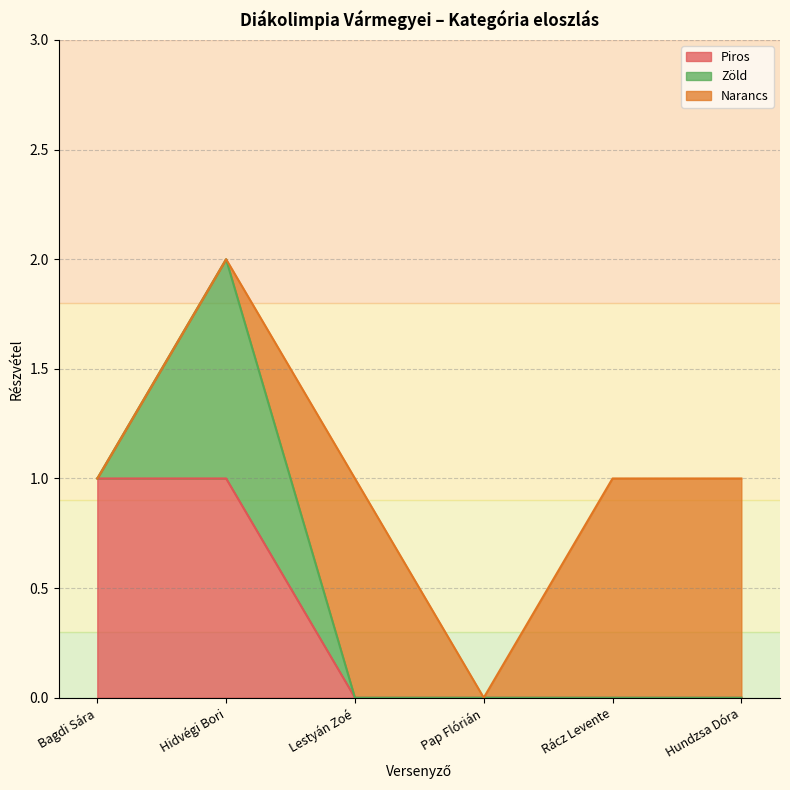

What is the value of the Narancs point at the 6th from the left?

1